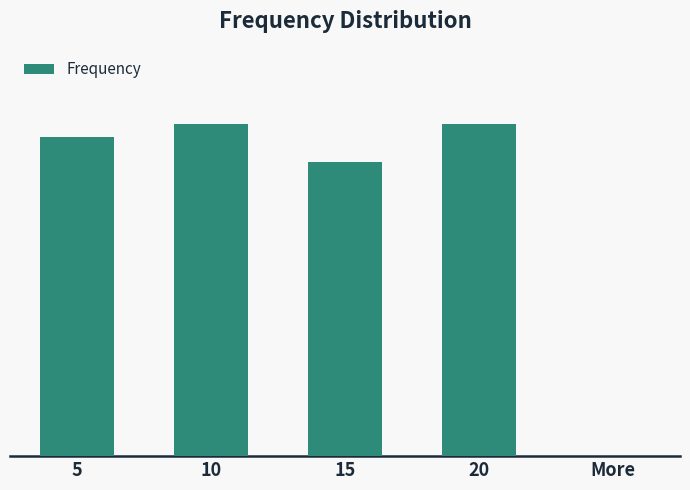

What is the label of the 4th bar from the left?

20